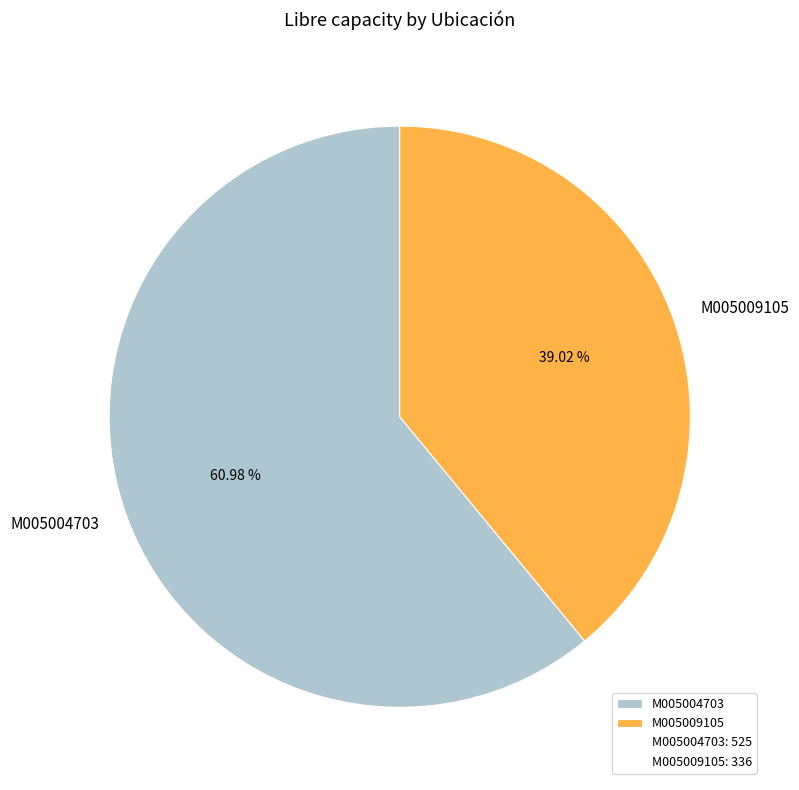

Is it true that M005004703 is 61% of the pie?

True